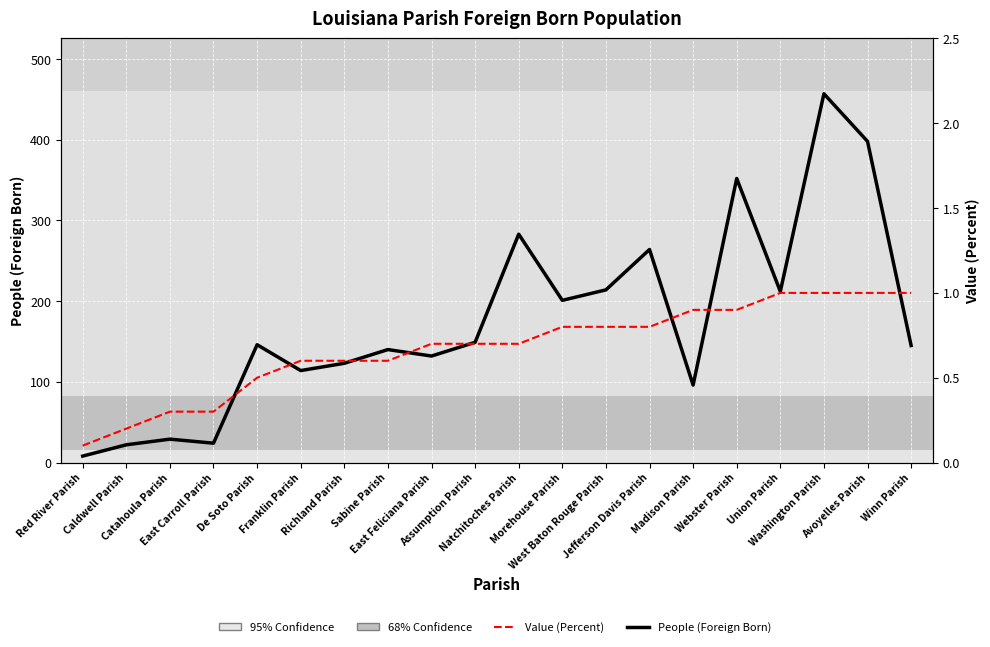

Rank the series by their average value, from lowest to highest.

Value (Percent), People (Foreign Born)